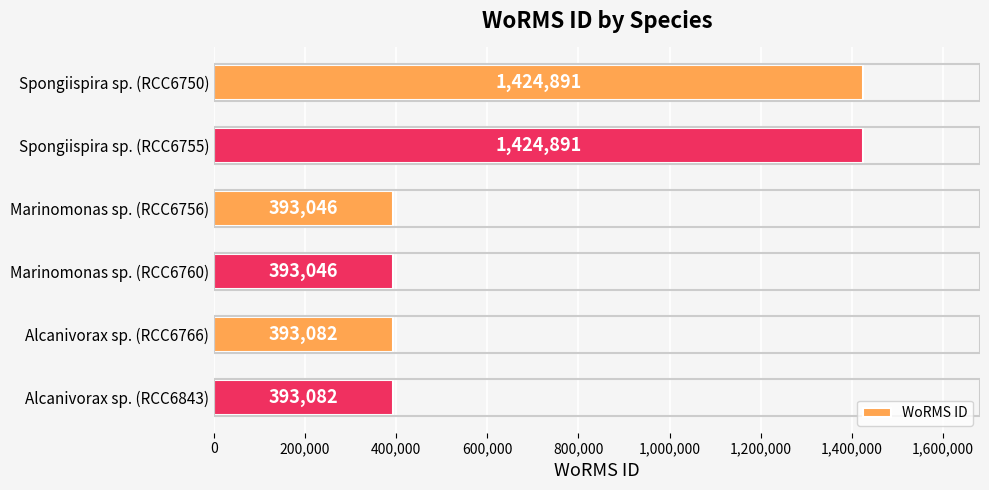

True or false: the data shows 146338 at Alcanivorax sp. (RCC6843).

False